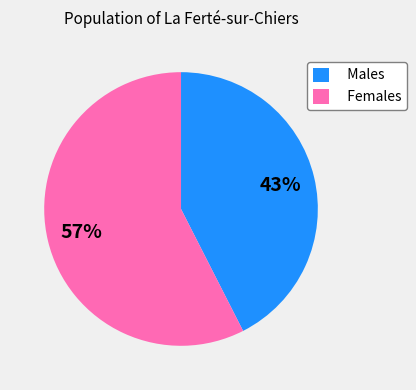

Is it true that Males is 51% of the pie?

False